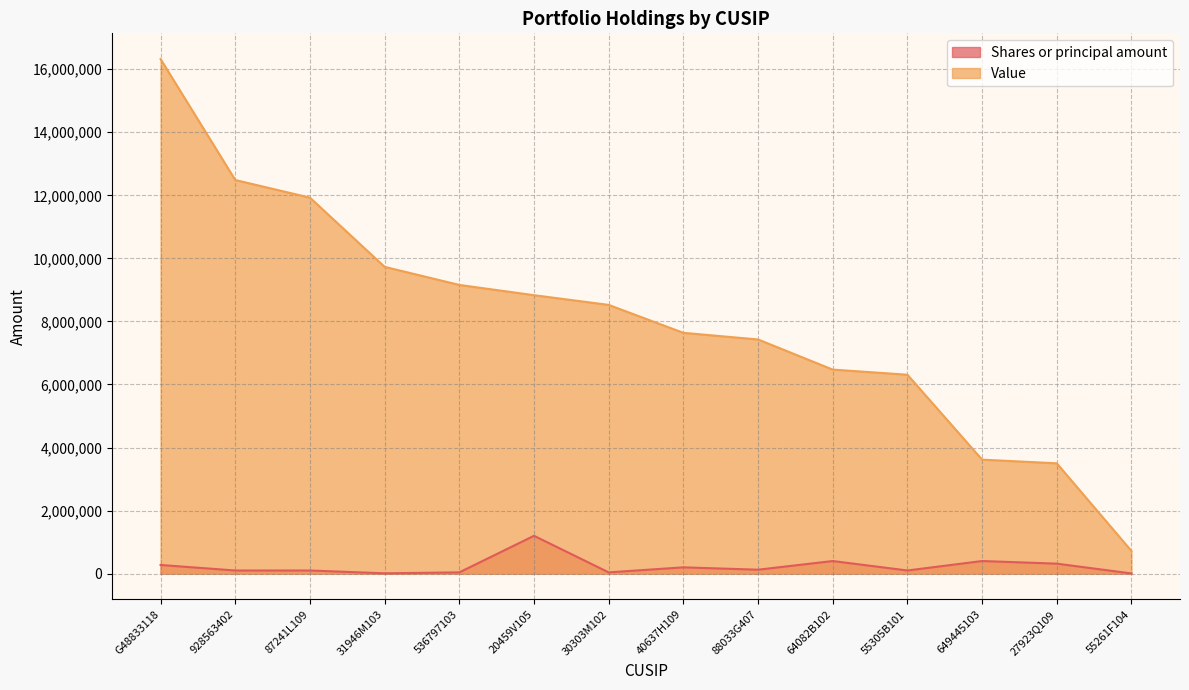

The value of Shares or principal amount at 55261F104 is 2637. True or false?

False